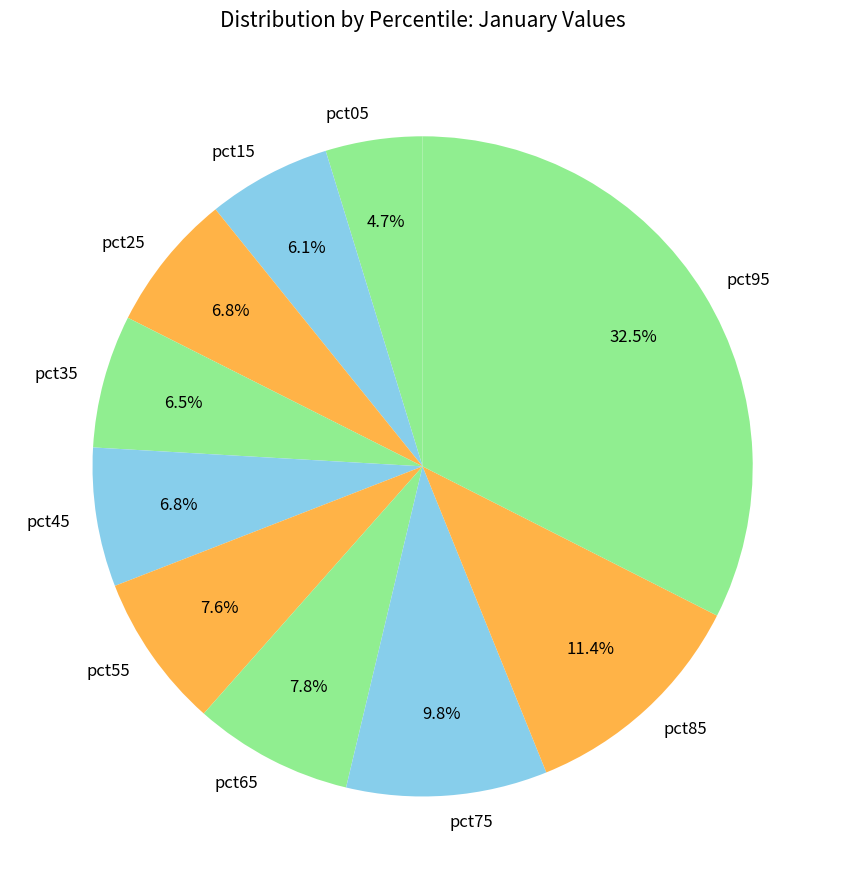

Does pct95 represent more than half of the total?

No